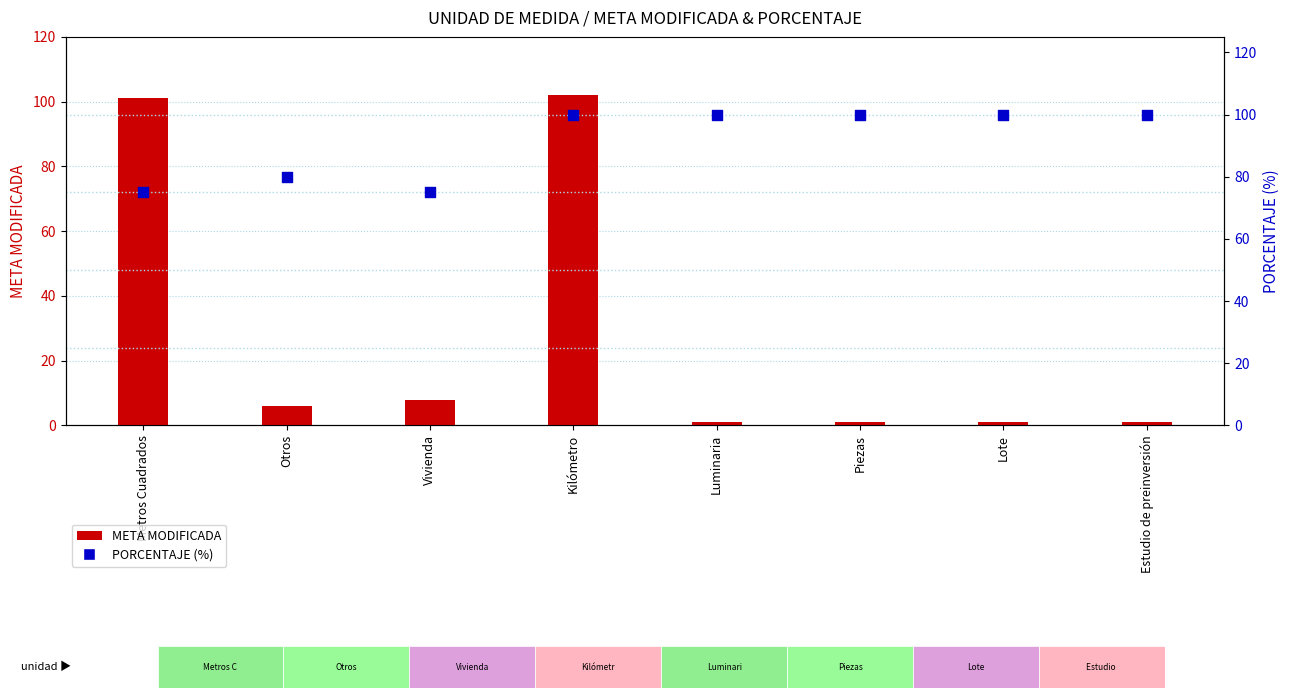

At how many categories does at least one series exceed 61?

8